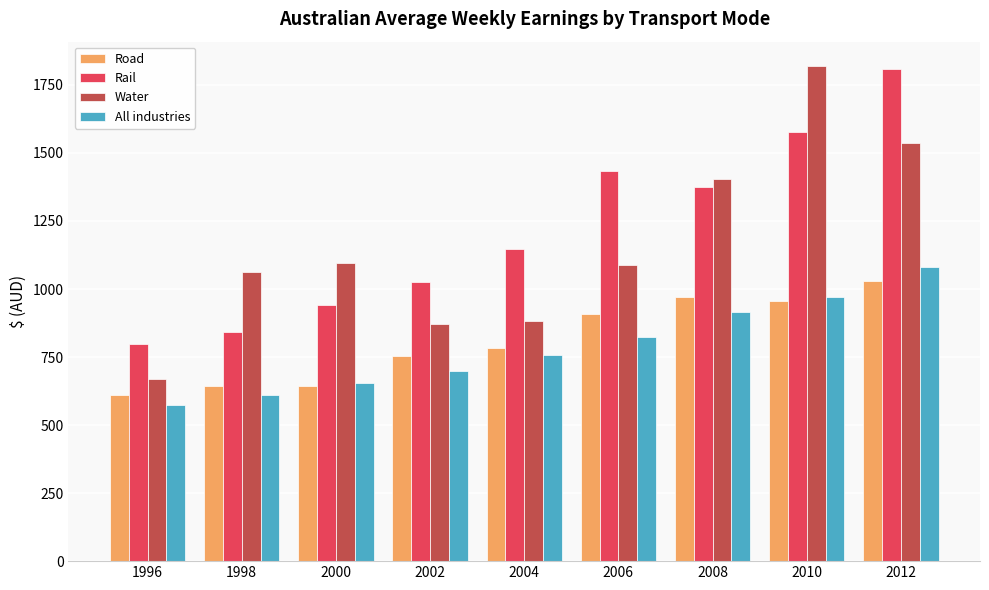

What is the difference between the second highest and minimum values in the All industries series?

397.0